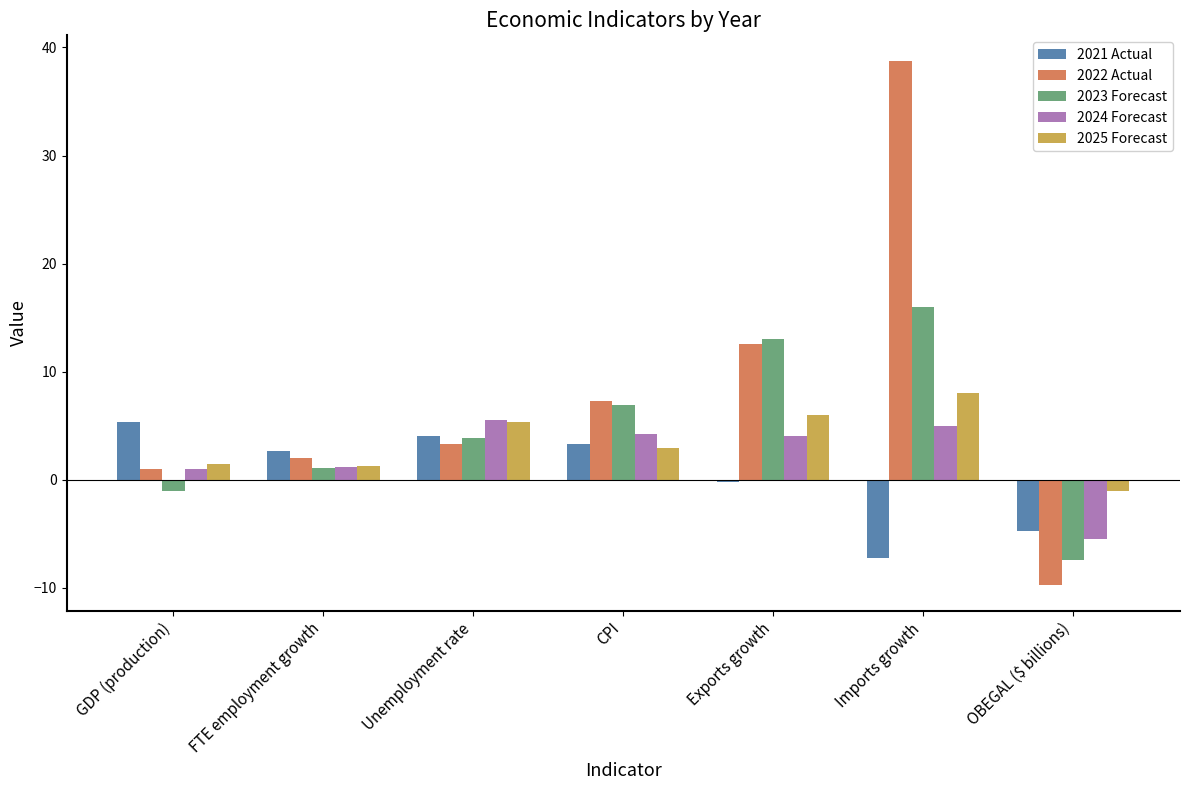

At which category is the sum across all series the highest?

Imports growth